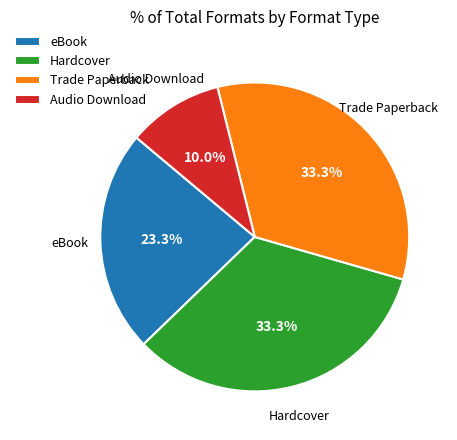

True or false: Trade Paperback accounts for 21% of the total.

False